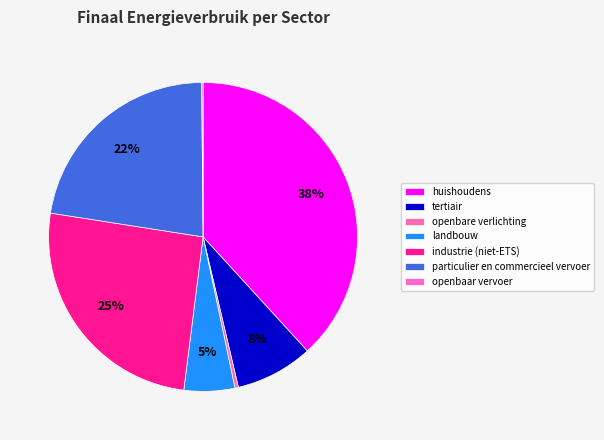

Do landbouw and industrie (niet-ETS) together represent more than half of the pie?

No